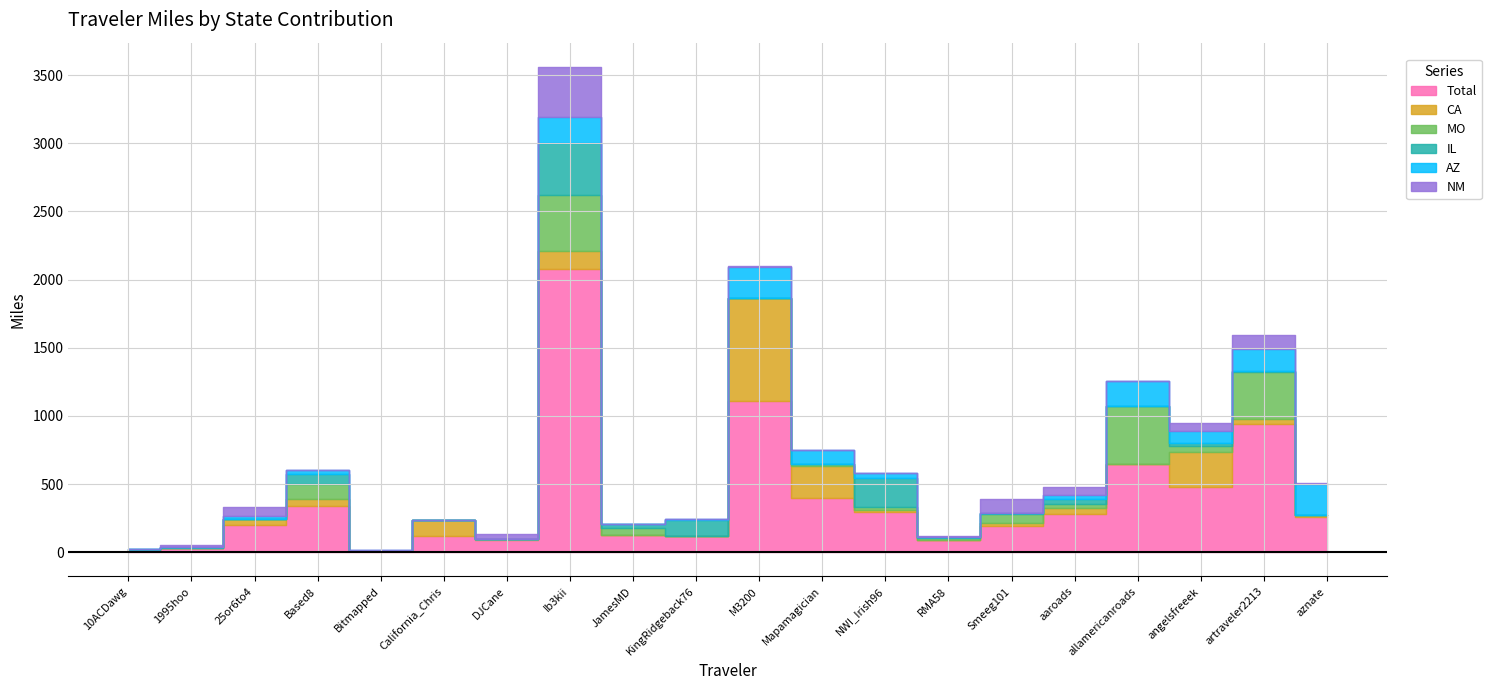

At how many categories does at least one series exceed 704?

3